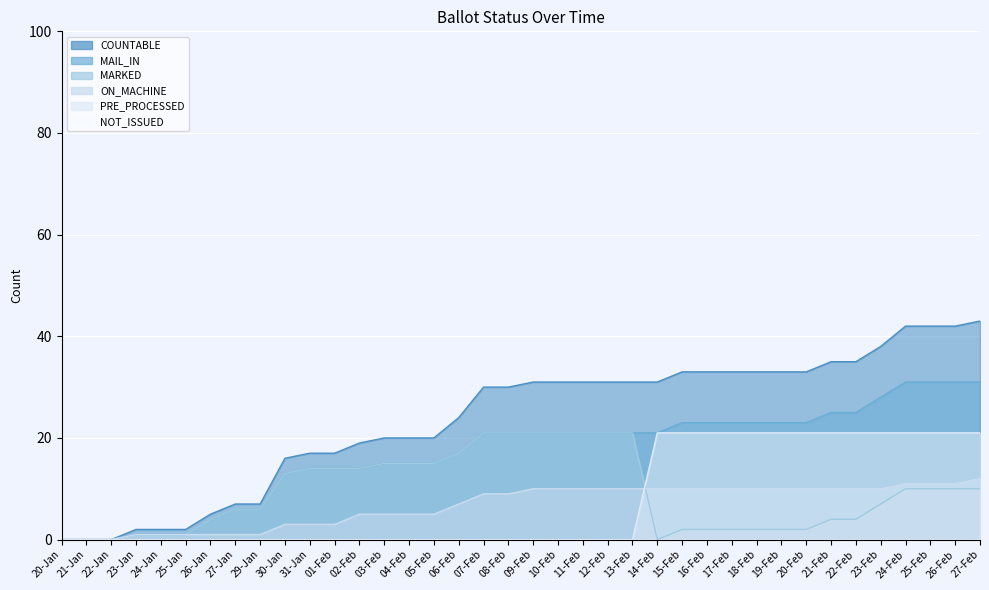

At which label is COUNTABLE closest to 21?

03-Feb